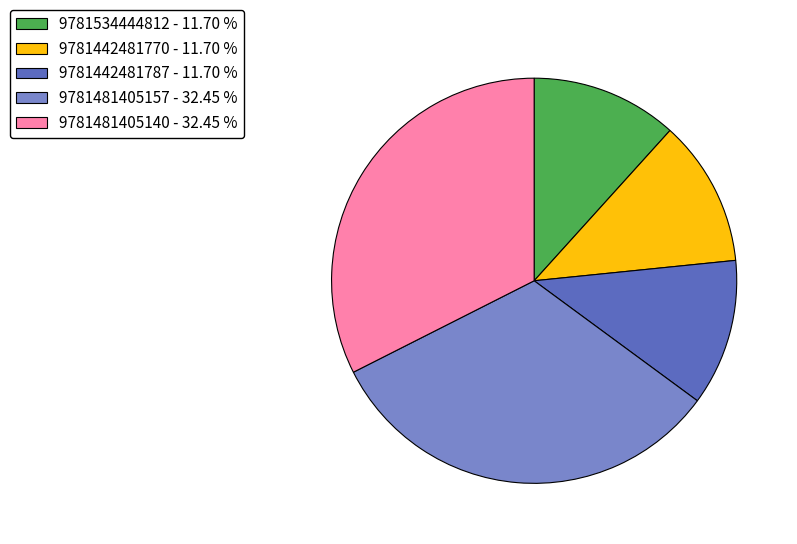

Combined, do 9781481405140 - 32.45 % and 9781481405157 - 32.45 % account for over 50%?

Yes